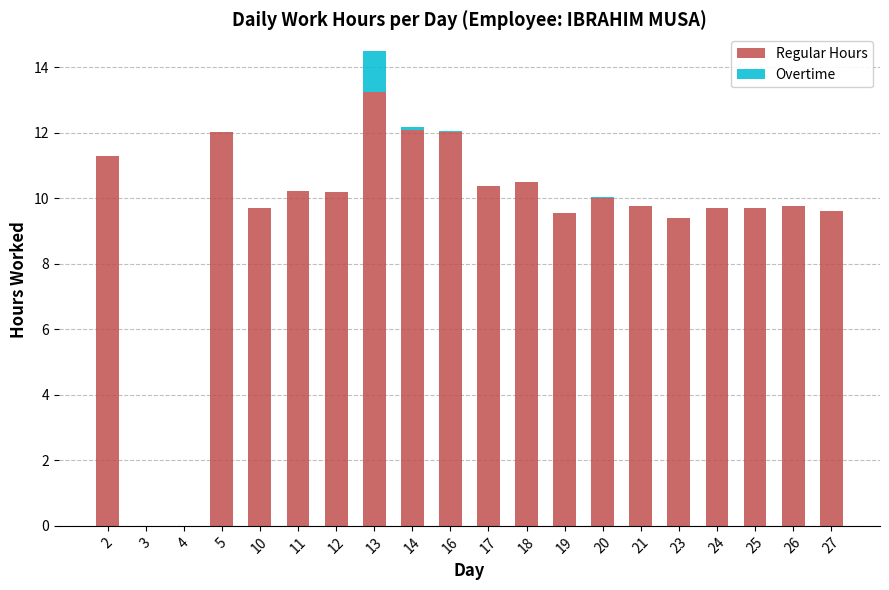

Is it true that Regular Hours equals 13.8 at 20?

False